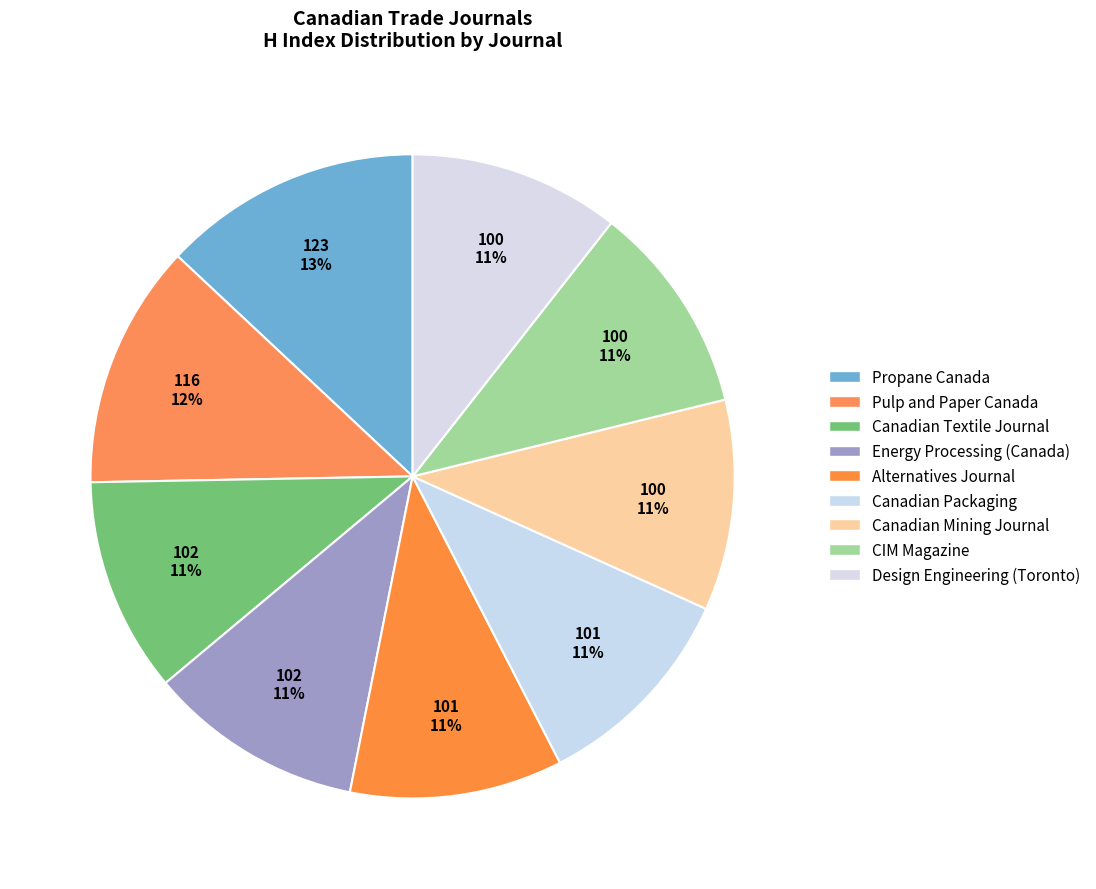

Between Canadian Mining Journal and Energy Processing (Canada), which is larger?

Energy Processing (Canada)